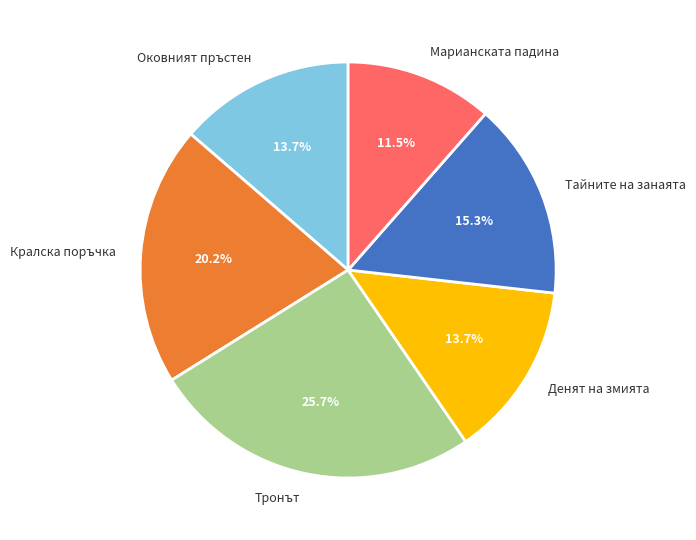

Which slice is the largest?

Тронът